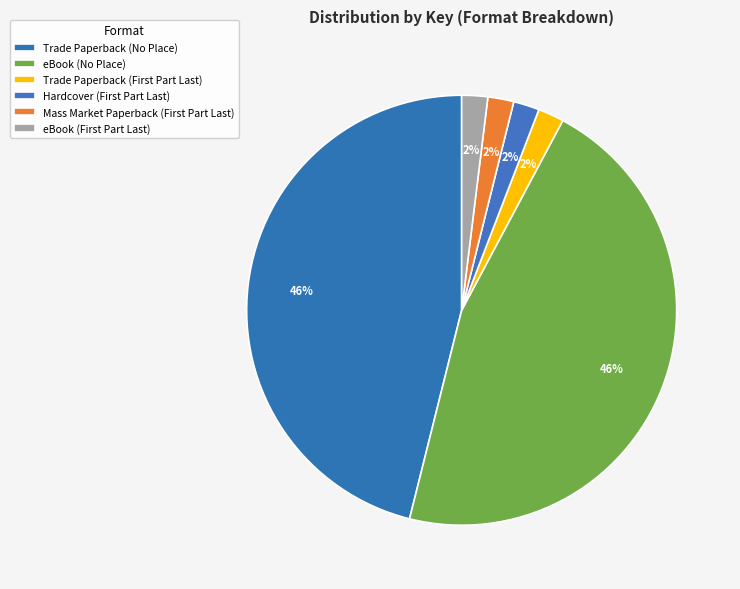

Rank the categories by value from lowest to highest.

Trade Paperback (First Part Last), Hardcover (First Part Last), Mass Market Paperback (First Part Last), eBook (First Part Last), Trade Paperback (No Place), eBook (No Place)